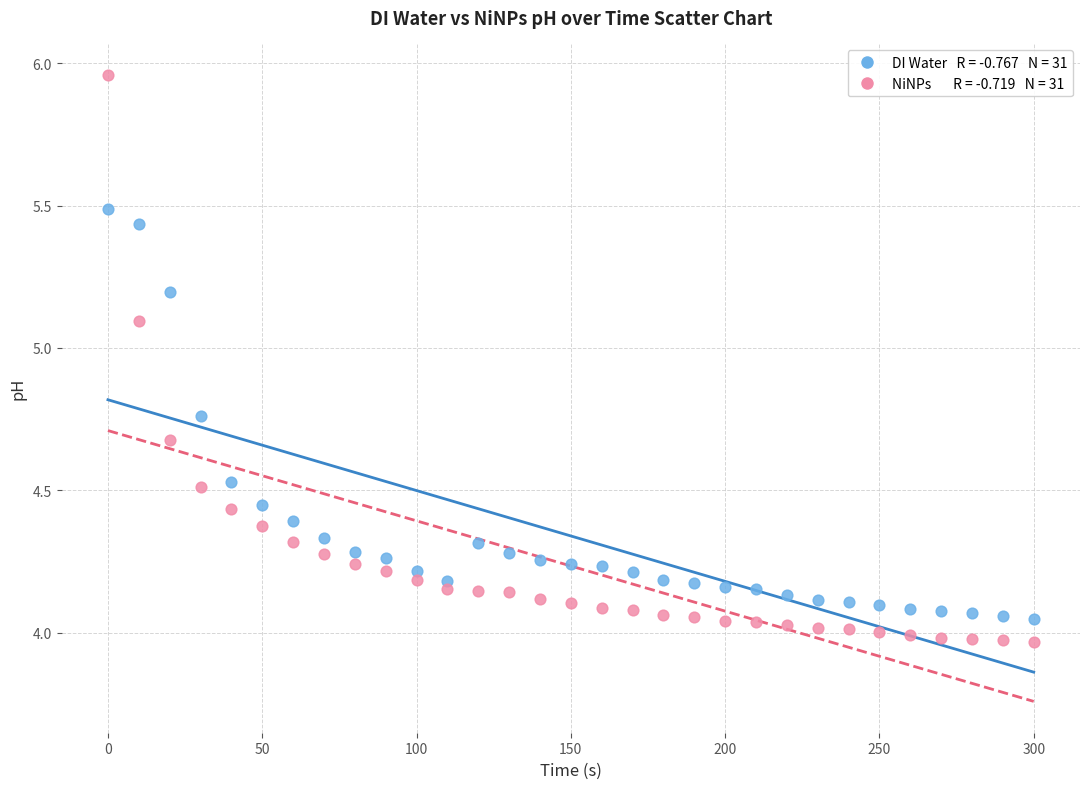

Across all data points, what is the range of X values (max minus min)?

300.0